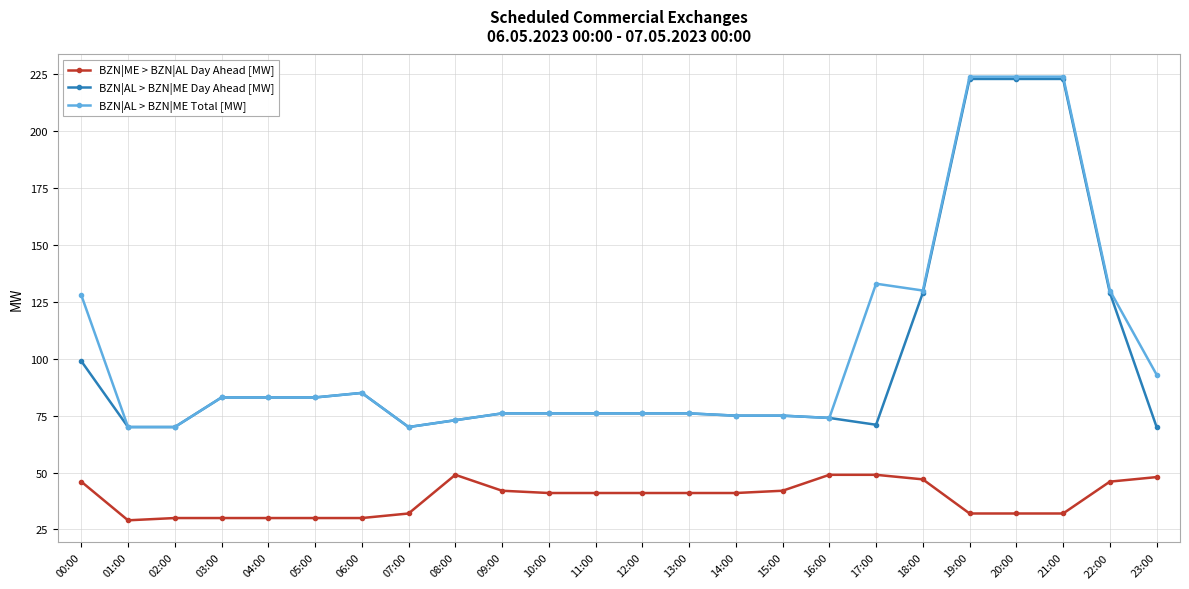

How many categories are shown in the chart?

24